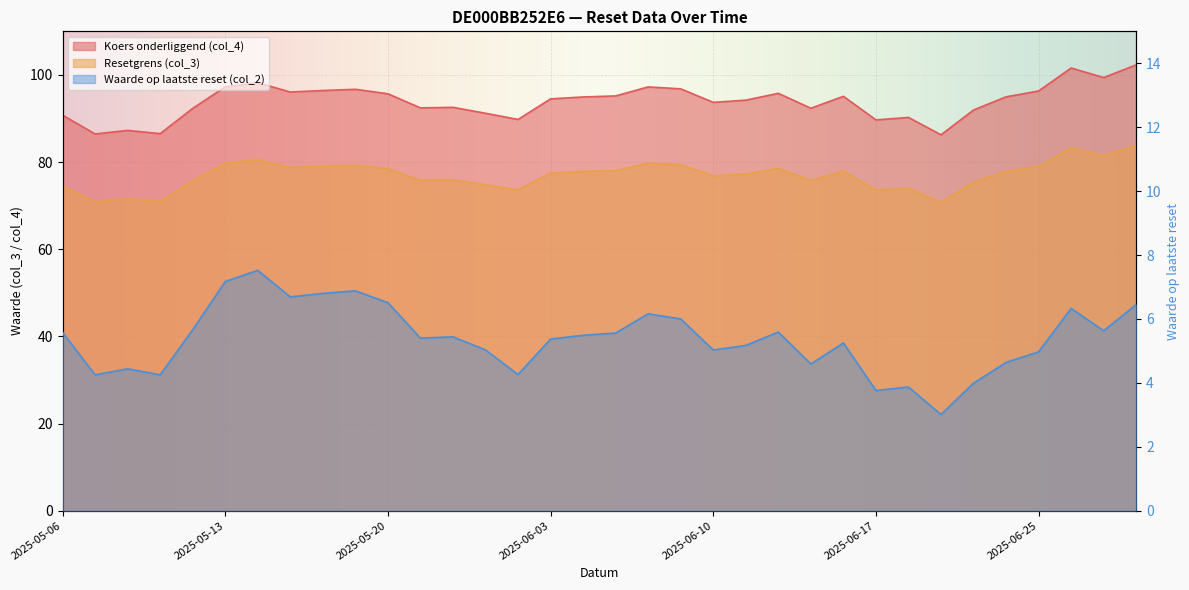

True or false: Koers onderliggend (col_4) and Resetgrens (col_3) intersect in this chart.

False